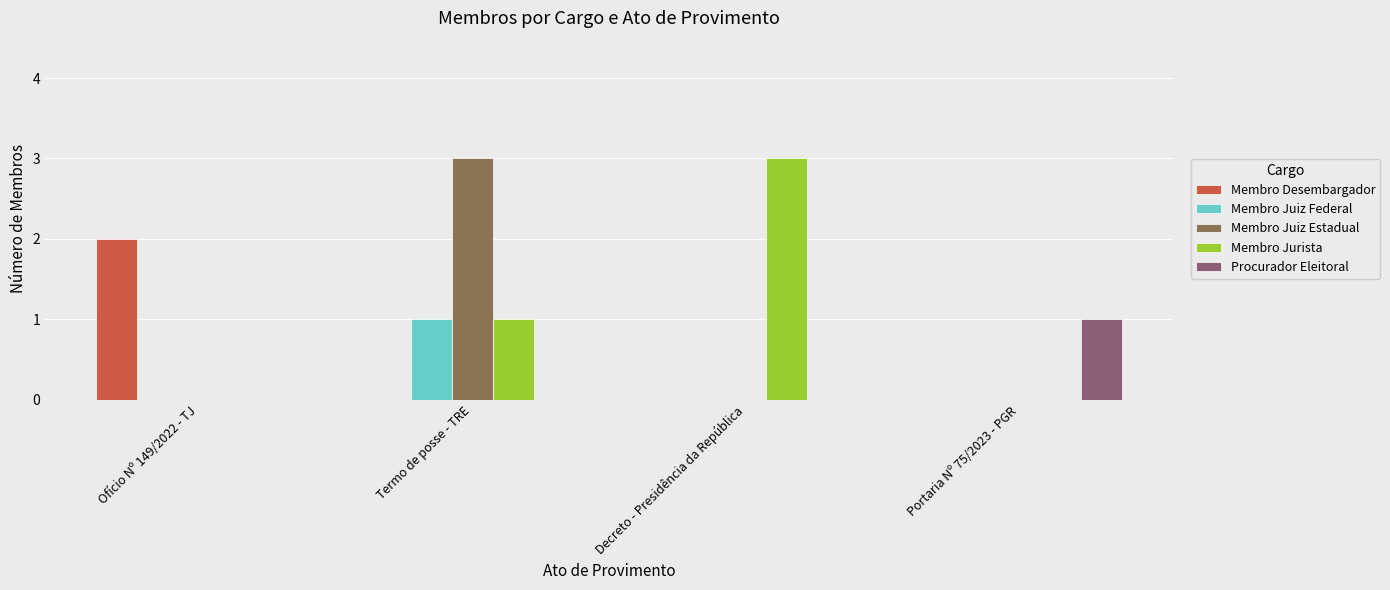

How many data points does each series have?

4